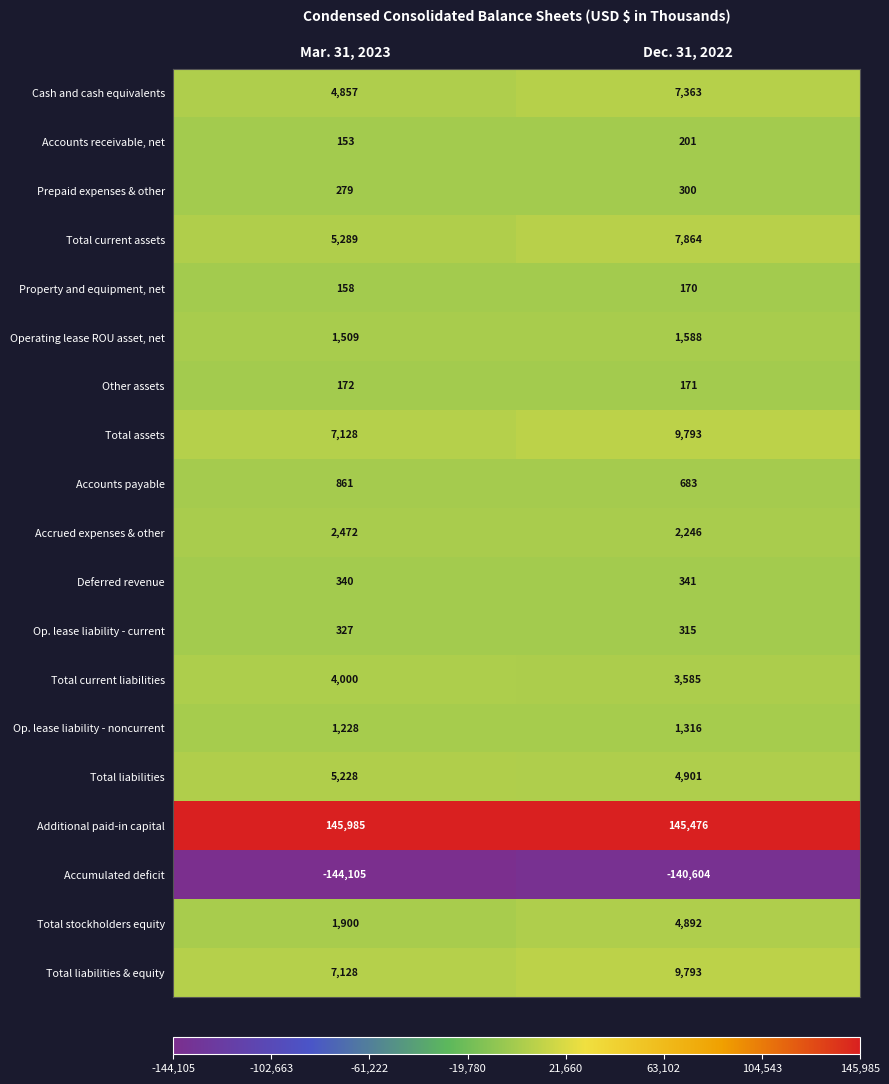

What is the sum of the Additional paid-in capital values at Dec. 31, 2022 and Mar. 31, 2023?

291461